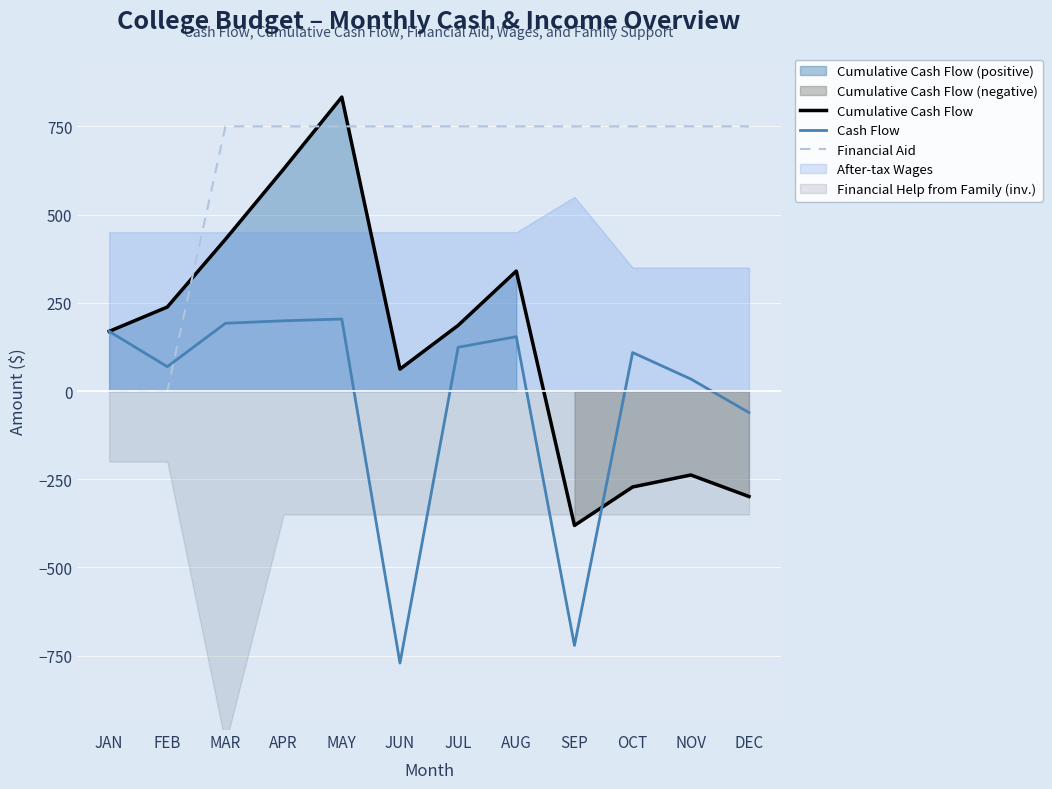

What is the sum of all Cumulative Cash Flow values?

1697